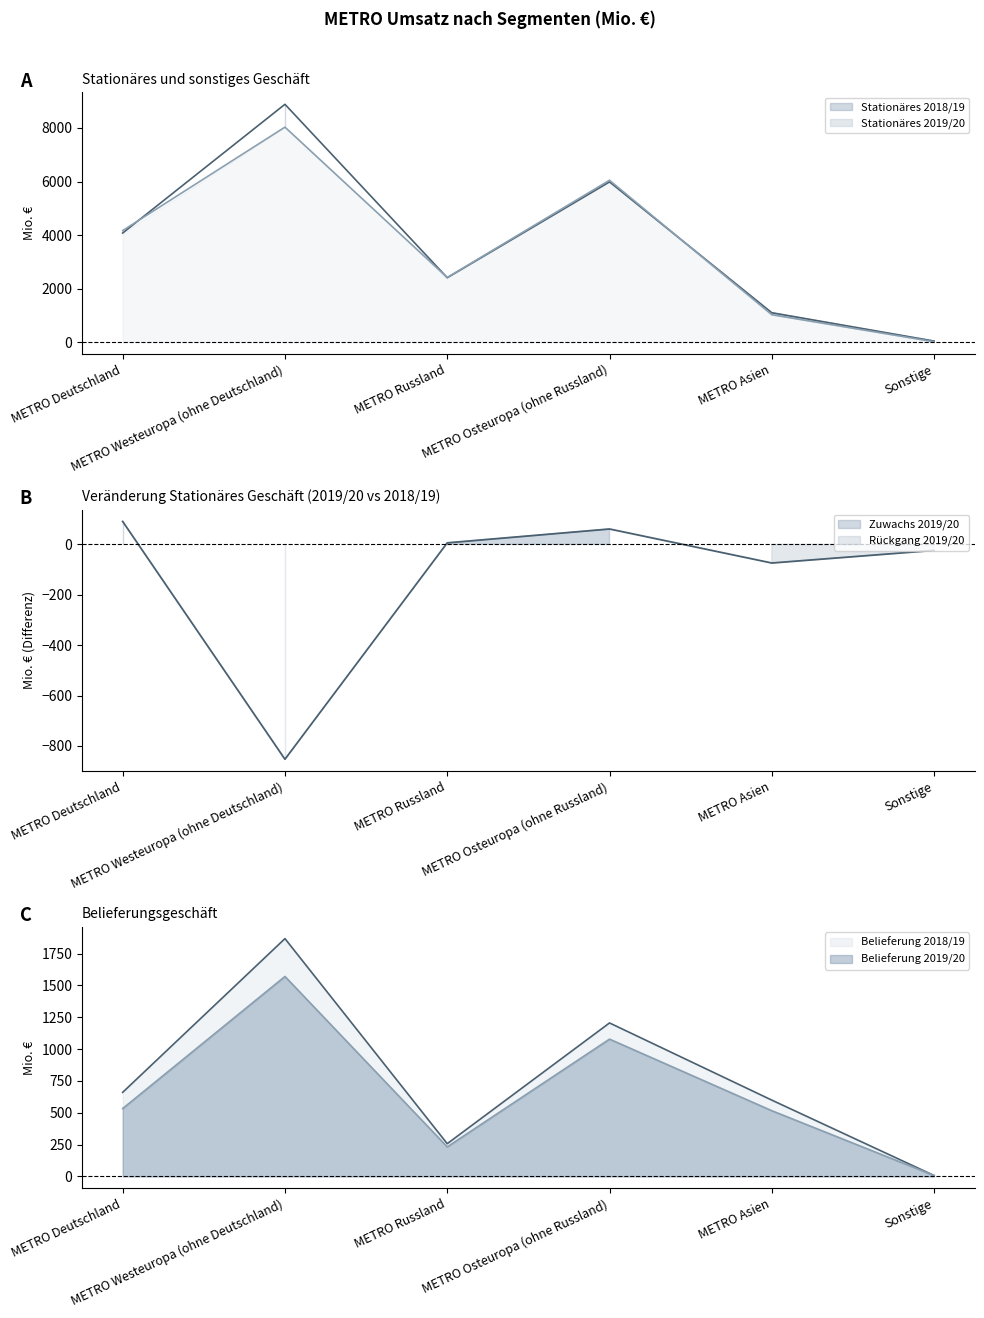

Which series has the widest spread of values?

Stationäres und sonstiges Geschäft 2018/19